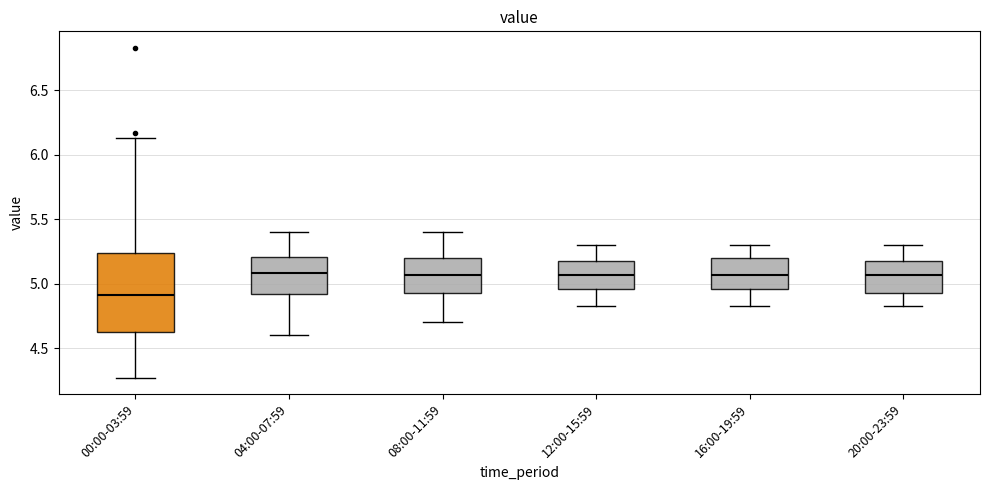

Reading left to right, read every box against the y-axis: the position of its median line, the range the box covers, and the ends of its whiskers. The values are not printed on the chart, so give them approximately, as read against the axis.

00:00-03:59: median 4.90, box 4.60 to 5.25, whiskers 4.25 to 6.15
04:00-07:59: median 5.10, box 4.90 to 5.20, whiskers 4.60 to 5.40
08:00-11:59: median 5.05, box 4.95 to 5.20, whiskers 4.70 to 5.40
12:00-15:59: median 5.05, box 4.95 to 5.20, whiskers 4.85 to 5.30
16:00-19:59: median 5.05, box 4.95 to 5.20, whiskers 4.85 to 5.30
20:00-23:59: median 5.05, box 4.95 to 5.20, whiskers 4.85 to 5.30